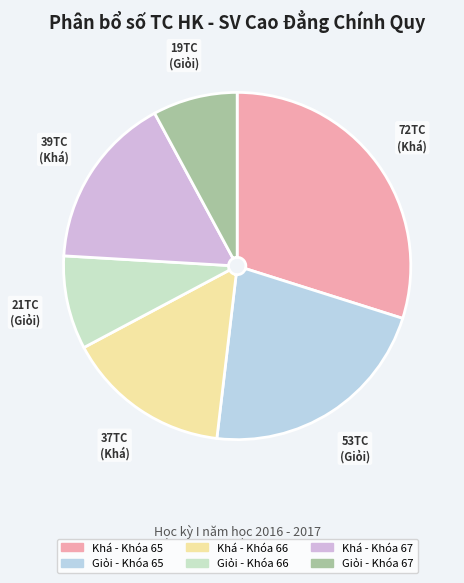

How many slices are in this pie chart?

6